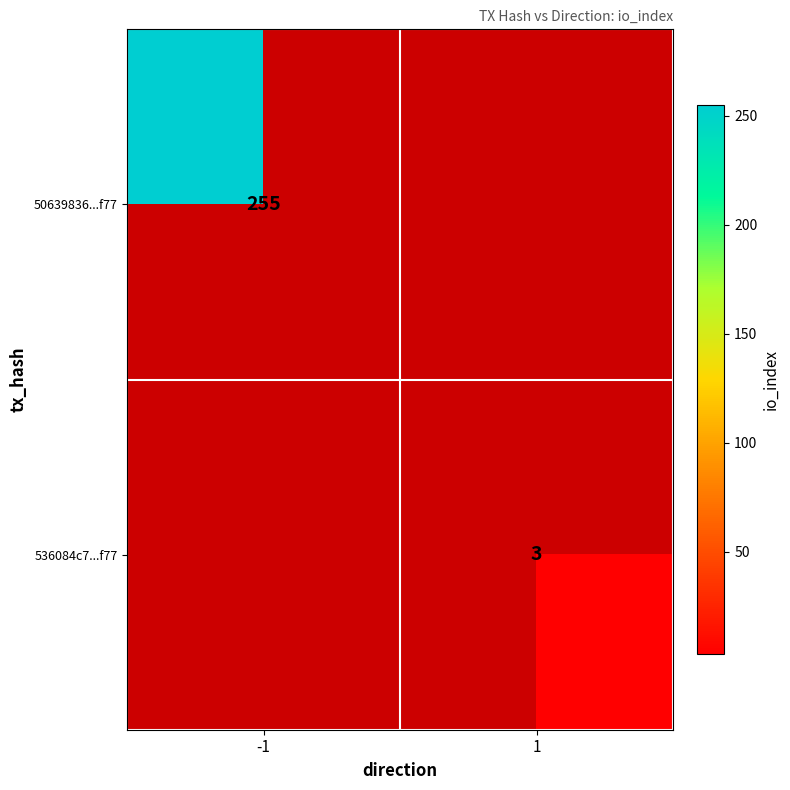

The 536084c7...f77 series shows 3 at 1. True or false?

True